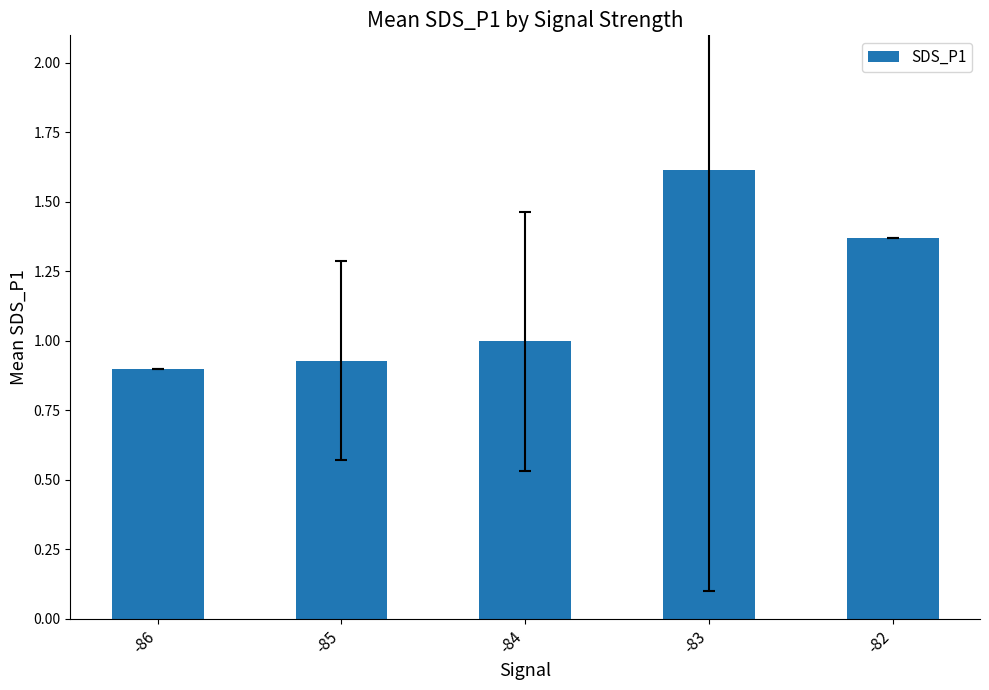

True or false: the data shows 0.3 at -86.

False